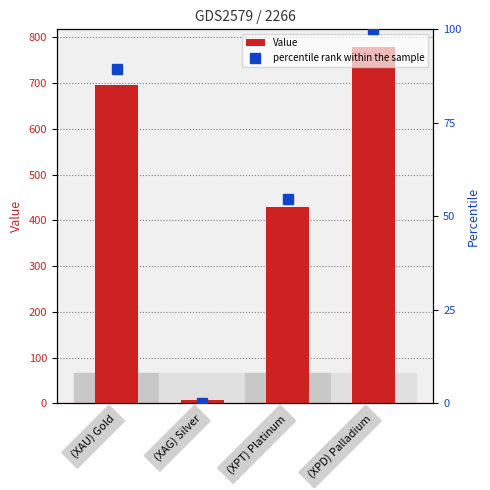

At which category is the sum across all series the highest?

(XPD) Palladium